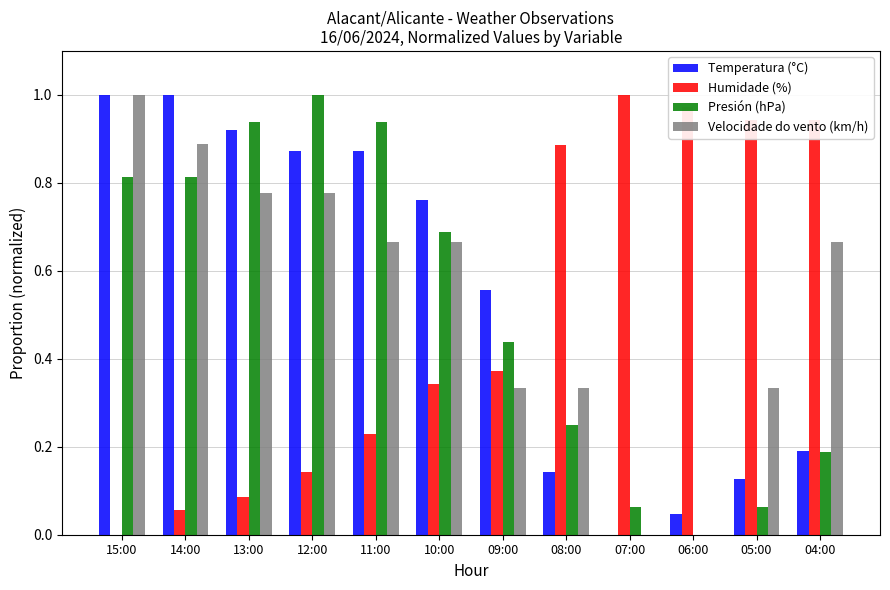

How many data points does each series have?

12